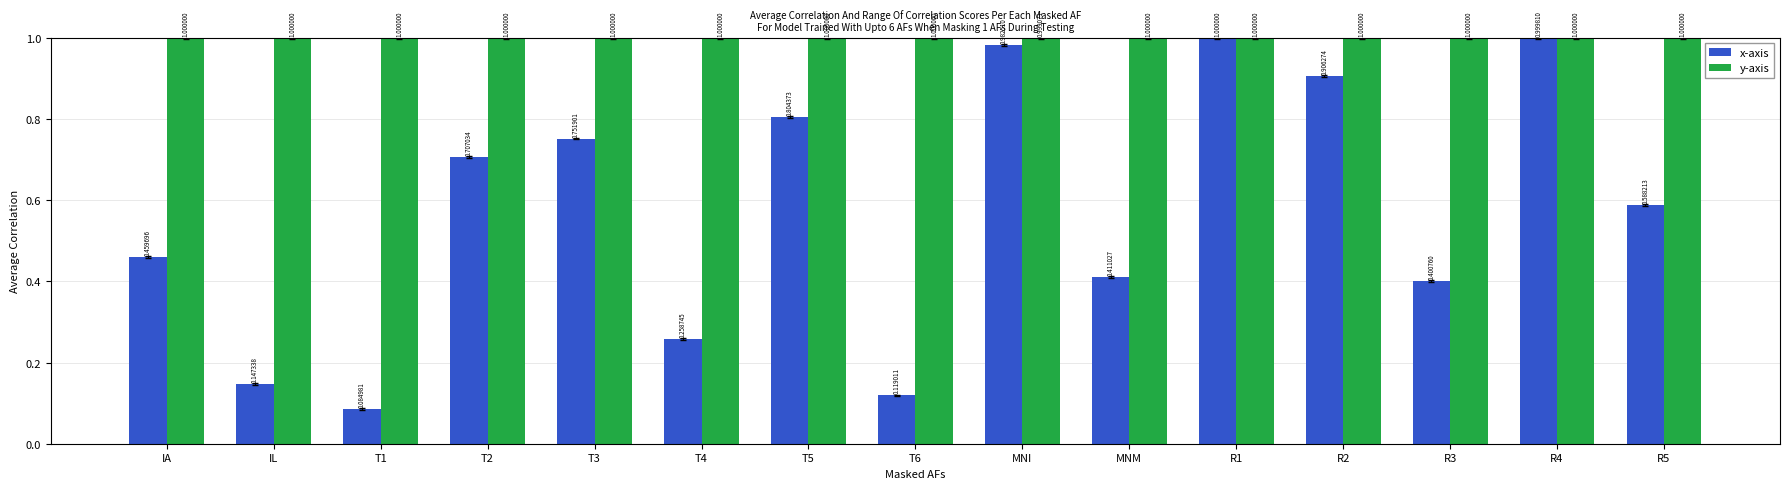

How many categories are shown in the chart?

15